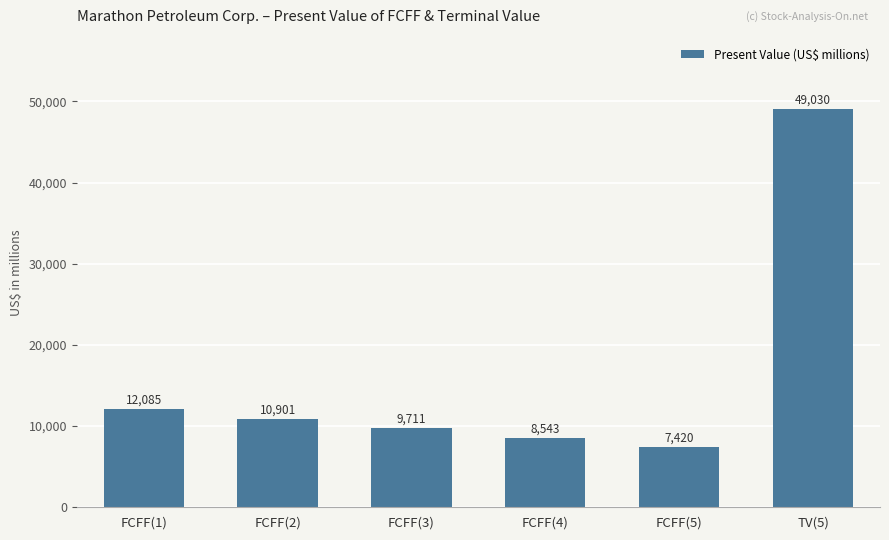

What is the sum of all values?

97690